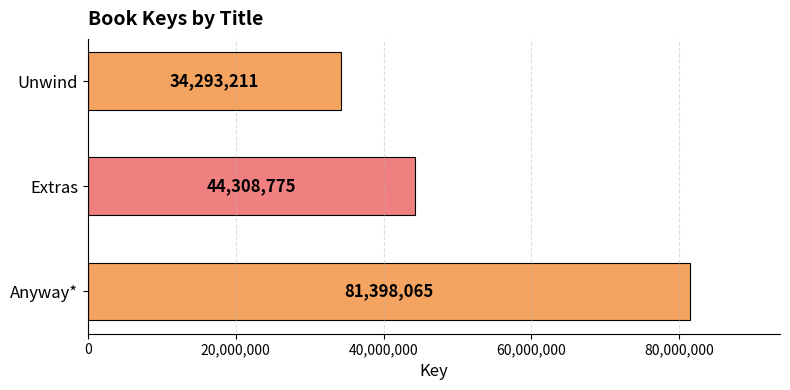

Which has a higher value, Anyway* or Extras?

Anyway*